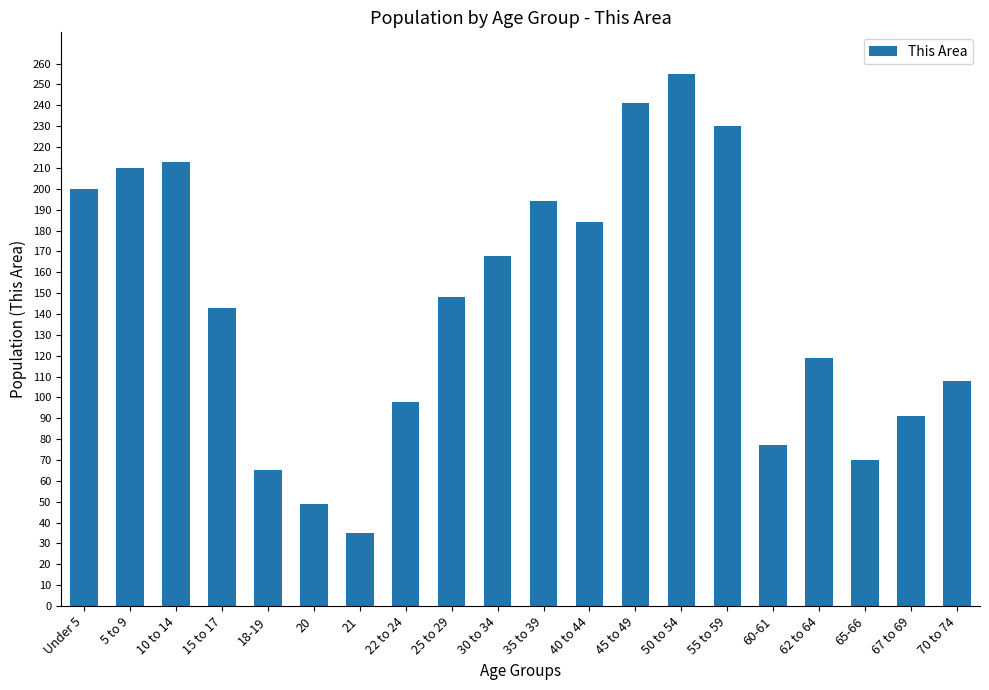

Between 40 to 44 and 15 to 17, which is larger?

40 to 44